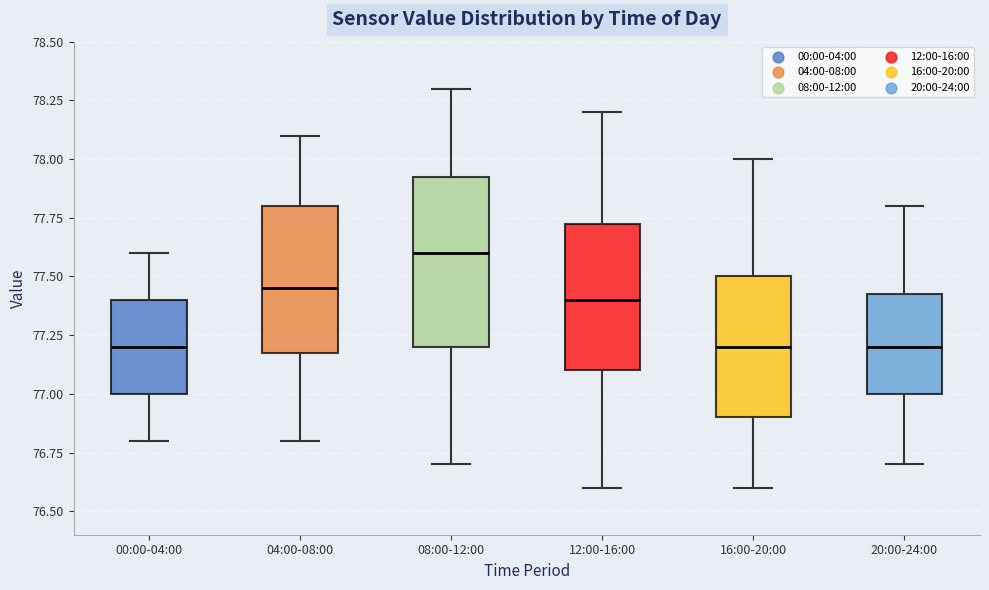

Reading left to right, read every box against the y-axis: the position of its median line, the range the box covers, and the ends of its whiskers. The values are not printed on the chart, so give them approximately, as read against the axis.

00:00-04:00: median 77.20, box 77.00 to 77.40, whiskers 76.80 to 77.60
04:00-08:00: median 77.45, box 77.20 to 77.80, whiskers 76.80 to 78.10
08:00-12:00: median 77.60, box 77.20 to 77.95, whiskers 76.70 to 78.30
12:00-16:00: median 77.40, box 77.10 to 77.75, whiskers 76.60 to 78.20
16:00-20:00: median 77.20, box 76.90 to 77.50, whiskers 76.60 to 78.00
20:00-24:00: median 77.20, box 77.00 to 77.45, whiskers 76.70 to 77.80